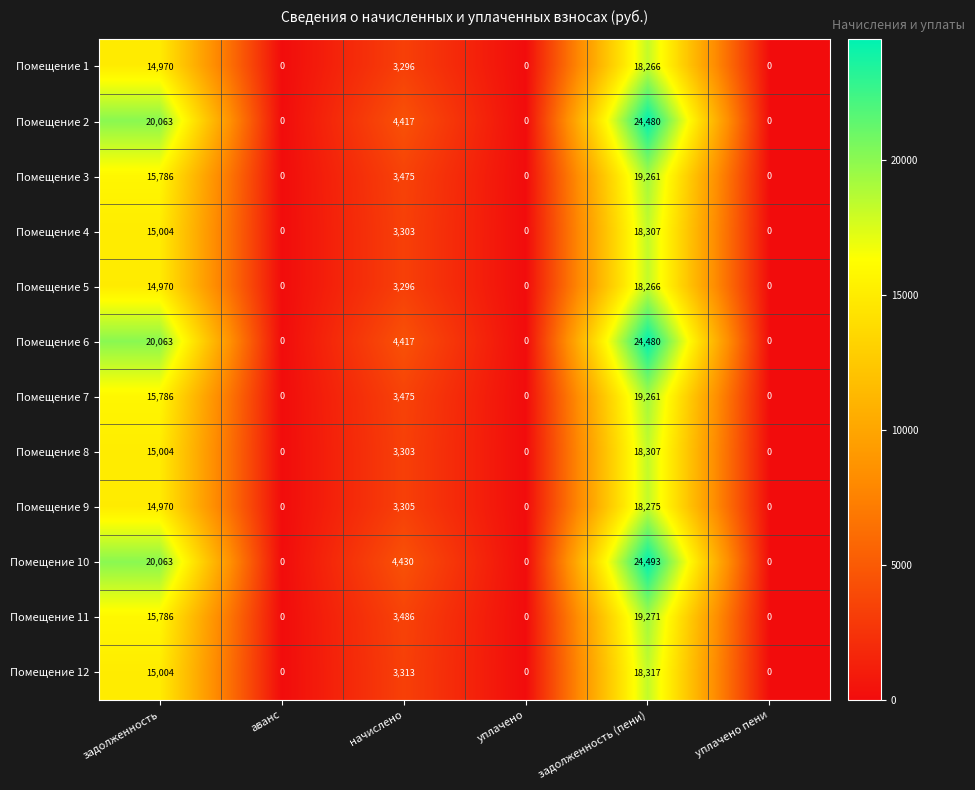

The Помещение 12 series shows -6042 at уплачено. True or false?

False